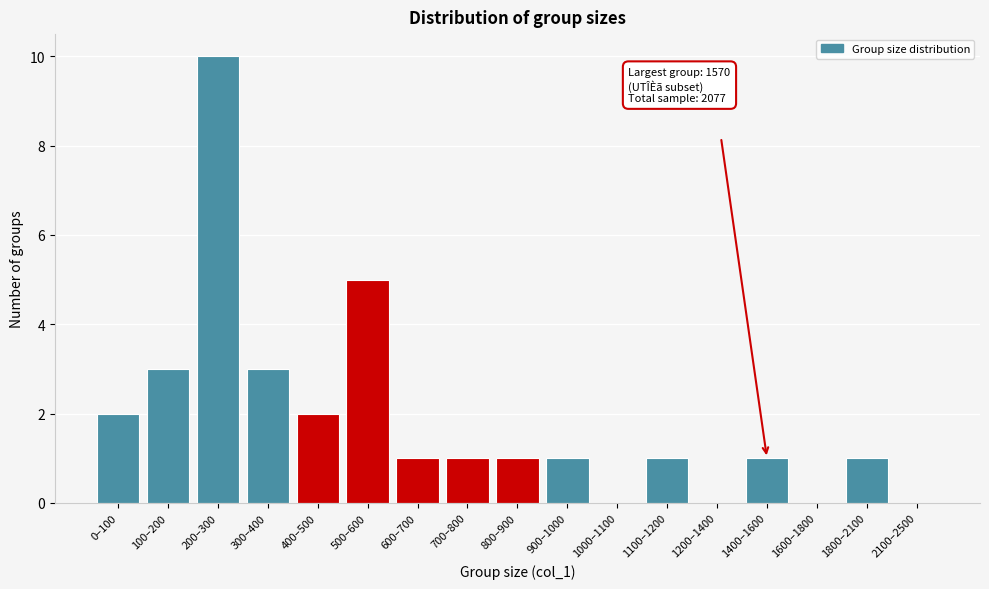

Reading right to left, extract all data points from this chart.

2100–2500=0	1800–2100=1	1600–1800=0	1400–1600=1	1200–1400=0	1100–1200=1	1000–1100=0	900–1000=1	800–900=1	700–800=1	600–700=1	500–600=5	400–500=2	300–400=3	200–300=10	100–200=3	0–100=2